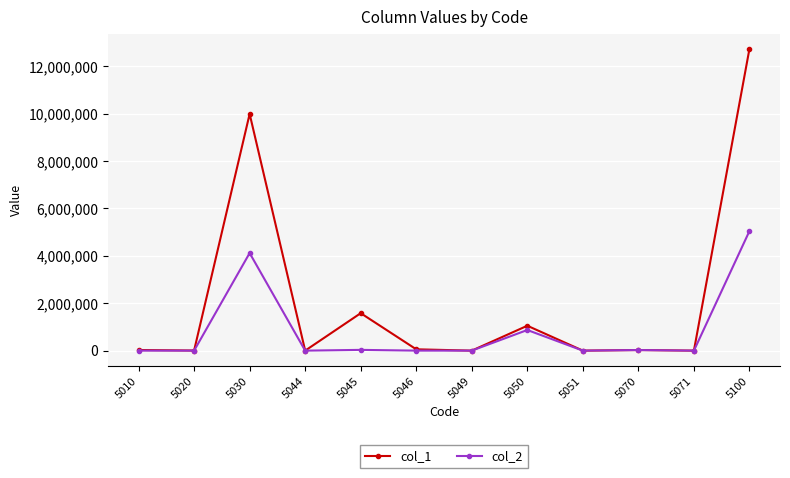

At which label does col_1 reach its peak?

5100